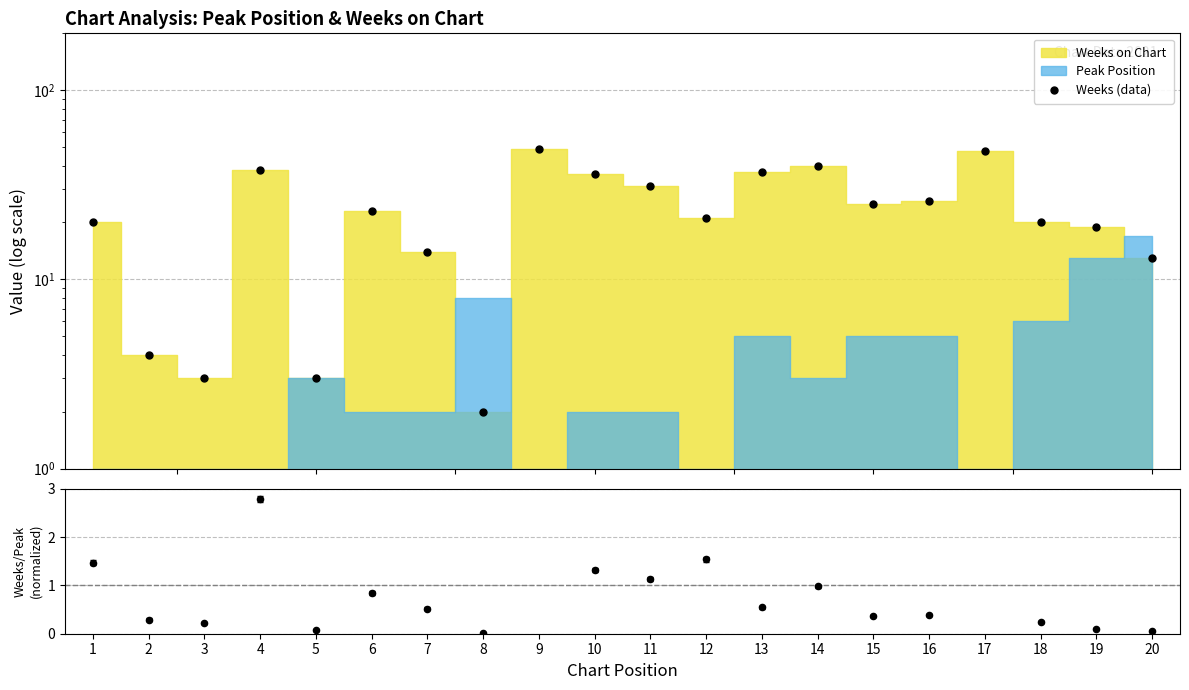

What is the total value across all series at 1?

21.5